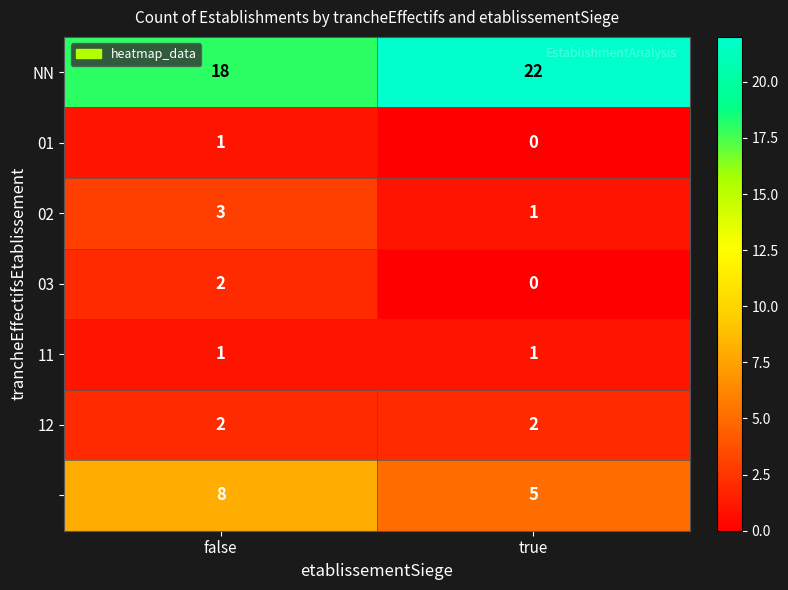

At which category does the chart reach its minimum across all series?

true